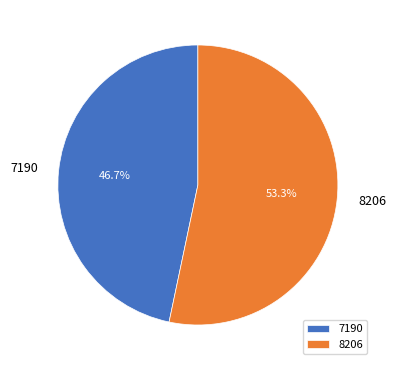

To the nearest percent, what is the difference between the largest and smallest slice percentages?

7%